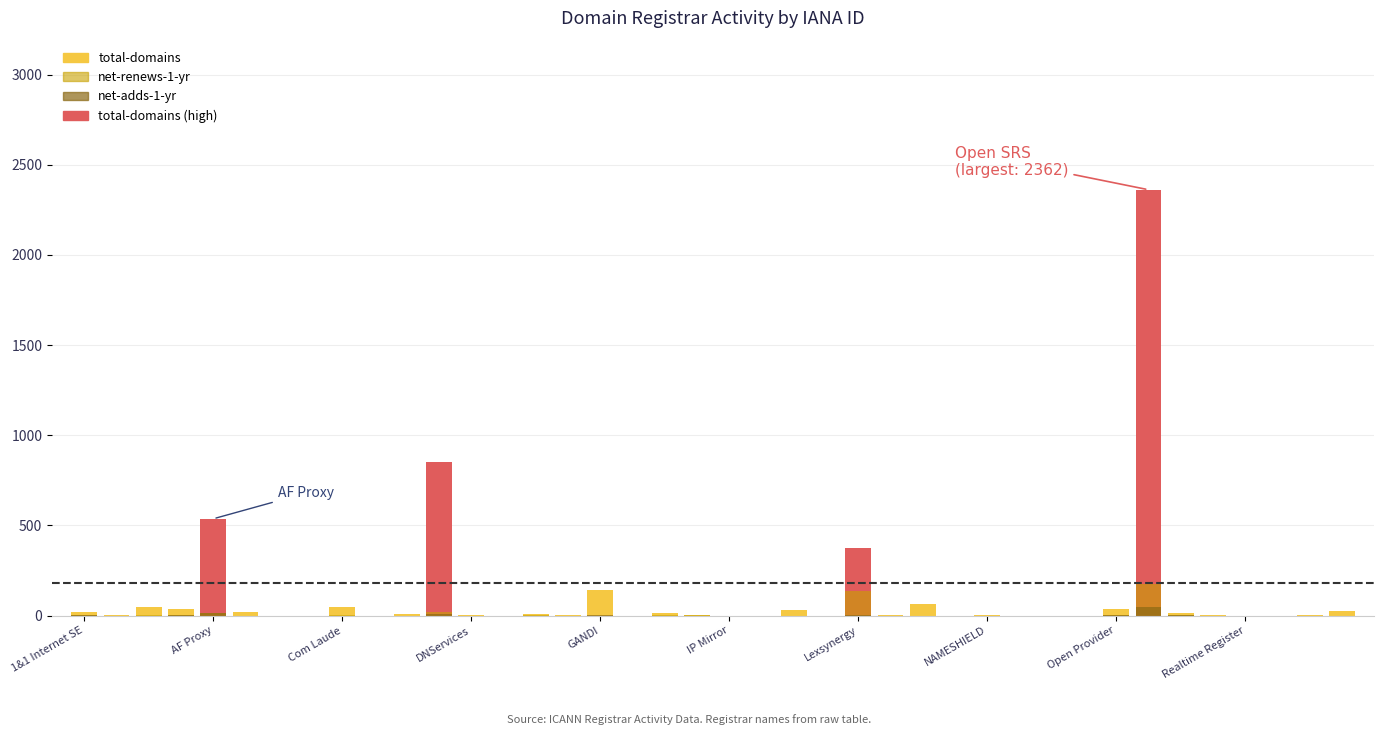

Is it true that total-domains equals -985 at Joker.com?

False